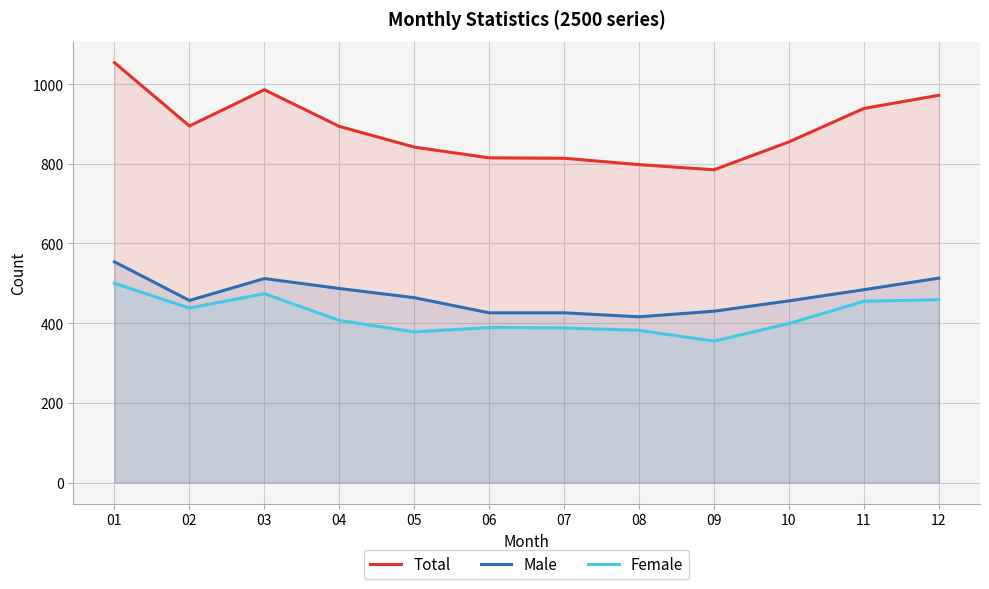

Reading left to right, extract all data points from this chart.

Total: 01=1054	02=895	03=986	04=894	05=842	06=815	07=814	08=798	09=785	10=855	11=939	12=972
Male: 01=554	02=457	03=512	04=487	05=464	06=426	07=426	08=416	09=430	10=456	11=484	12=513
Female: 01=500	02=438	03=474	04=407	05=378	06=389	07=388	08=382	09=355	10=399	11=455	12=459